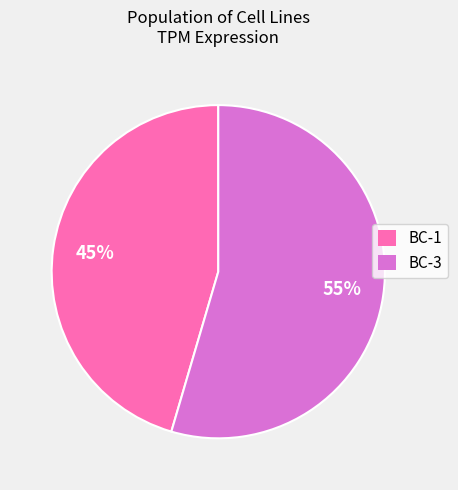

How many slices are in this pie chart?

2